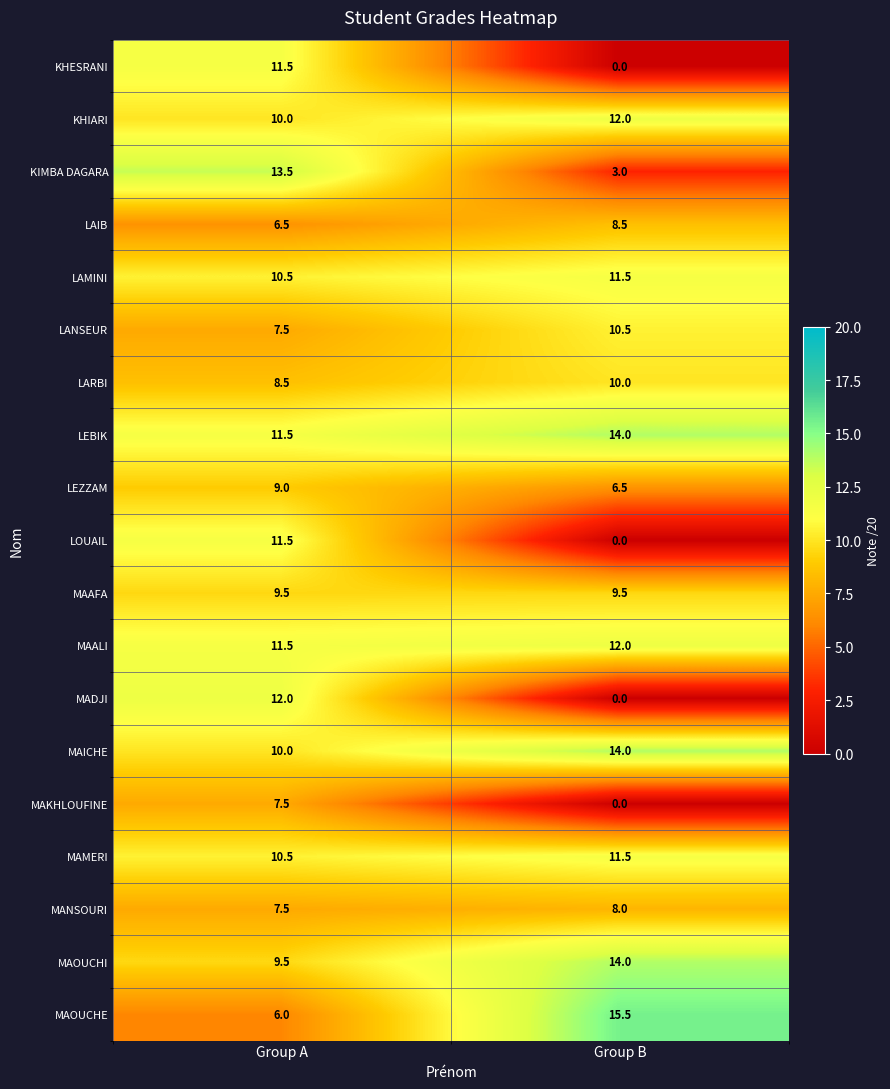

Is it true that KHIARI equals 4.0 at Group B?

False